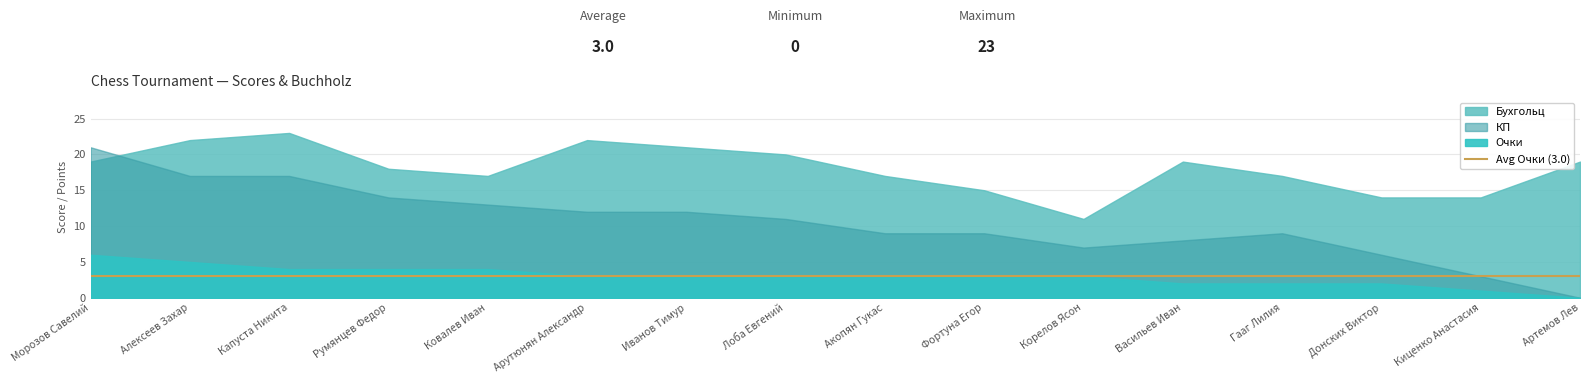

What is the greatest value displayed?

23